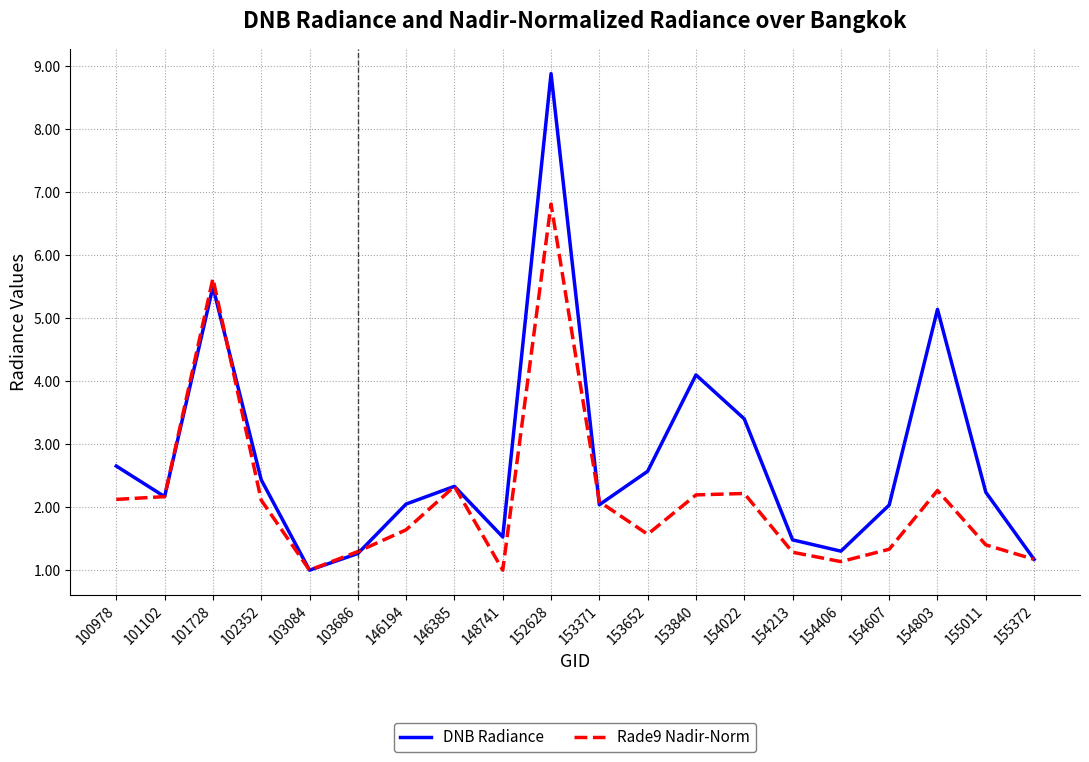

Which series has the largest total across all categories?

DNB Radiance